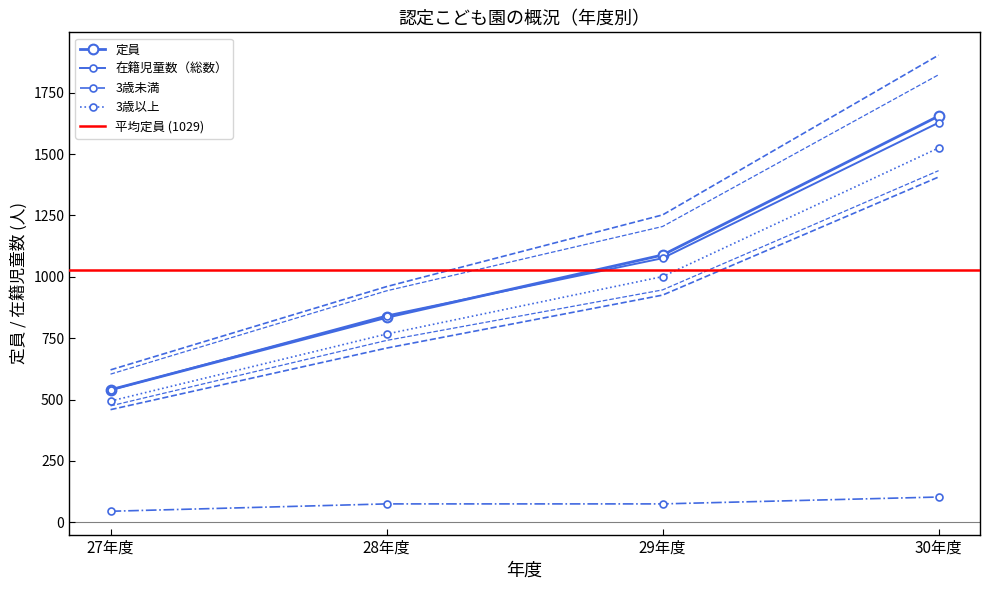

How many categories are shown in the chart?

4